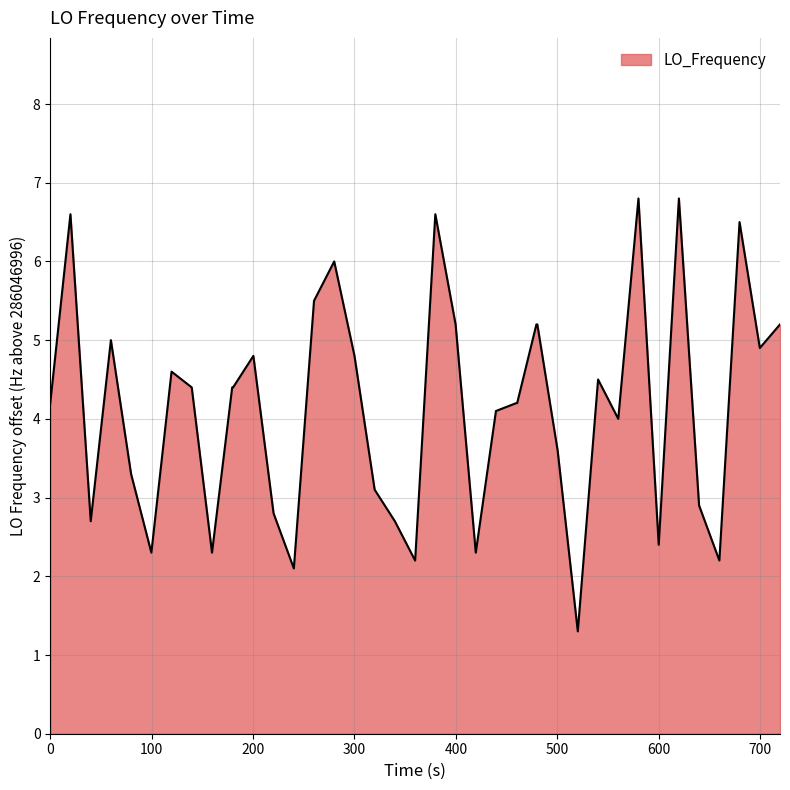

What is the difference between the maximum and minimum values?

5.5